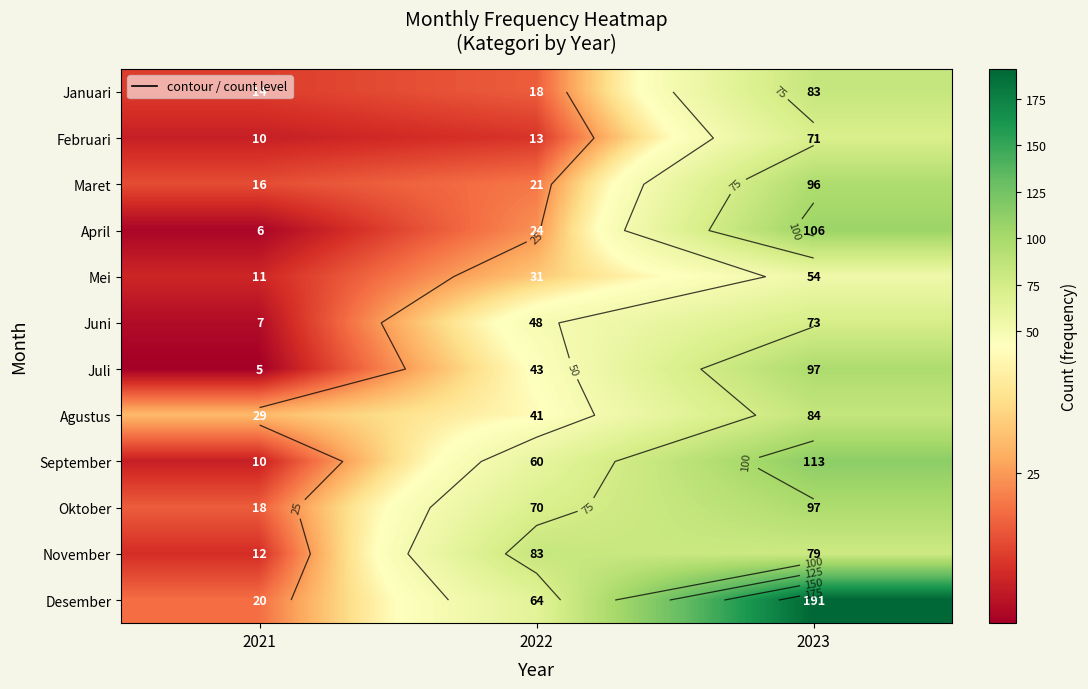

The value of Januari at 2022 is 12. True or false?

False